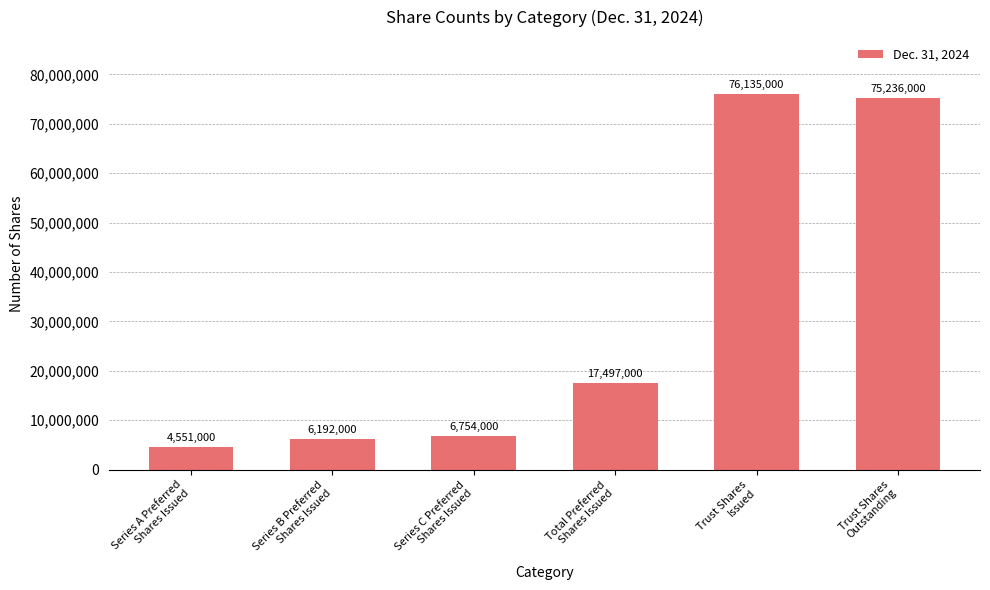

Does the chart contain any negative values?

No